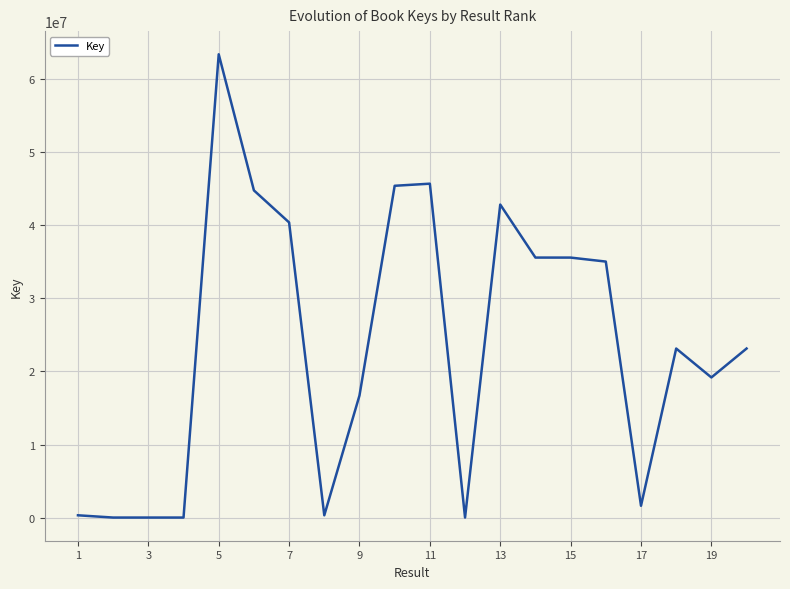

What is the greatest value displayed?

63426182